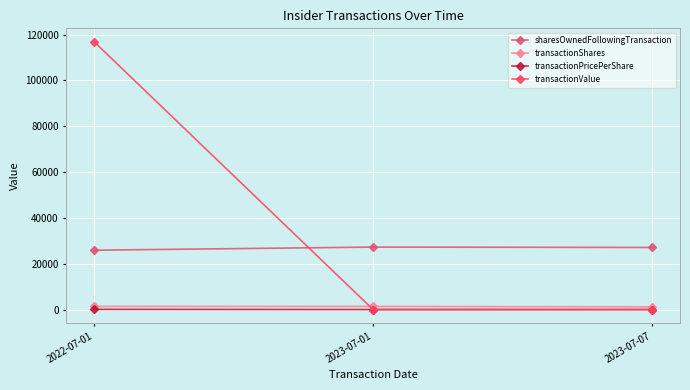

Count the number of data series in this chart.

4